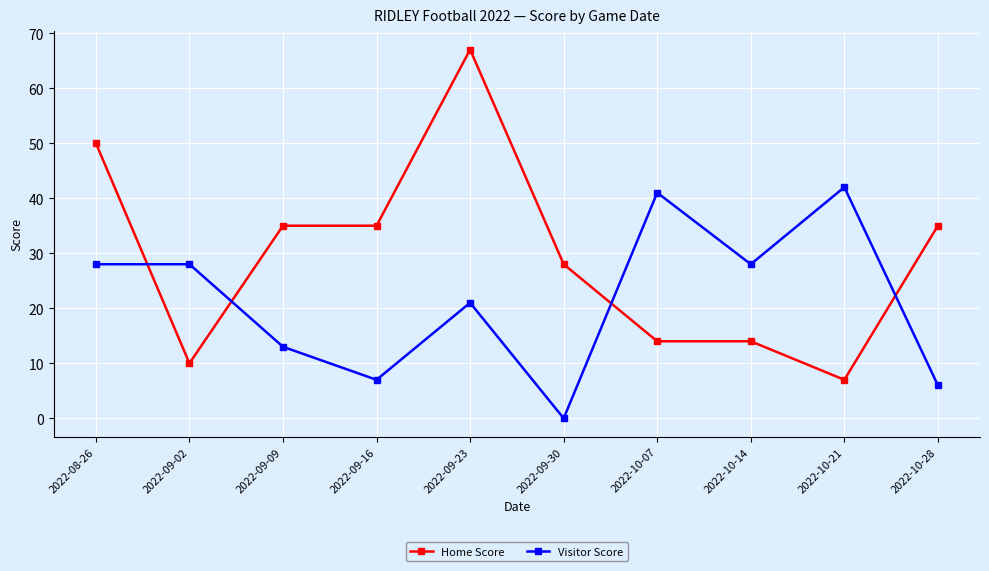

At which category does the chart reach its minimum across all series?

2022-09-30